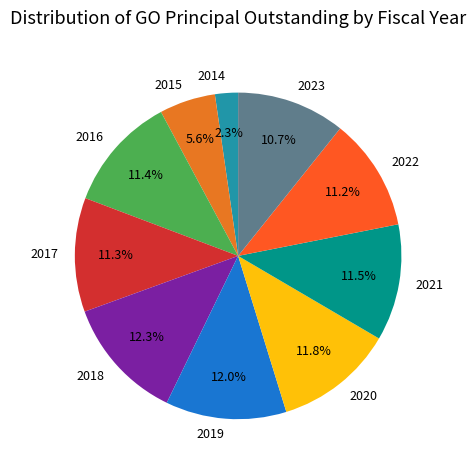

Count the number of slices in the pie.

10